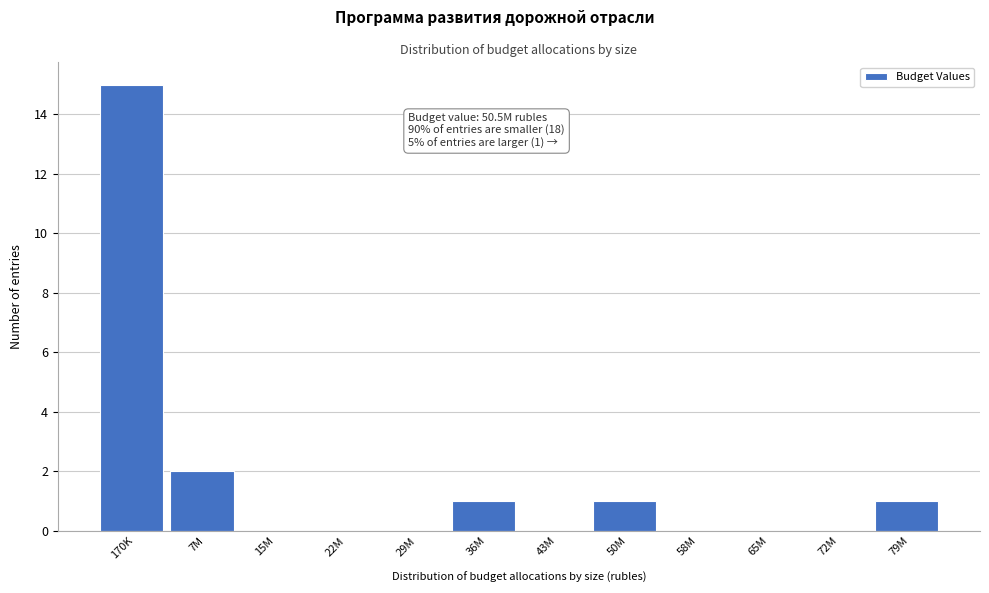

Reading right to left, what are all the values shown in this chart?

79M=1	72M=0	65M=0	58M=0	50M=1	43M=0	36M=1	29M=0	22M=0	15M=0	7M=2	170K=15